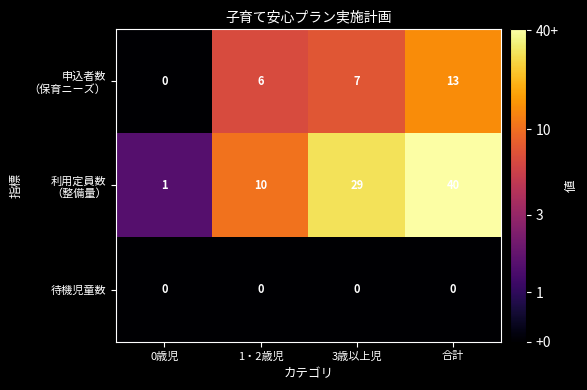

What is the difference between the highest and lowest values at 1・2歳児?

10